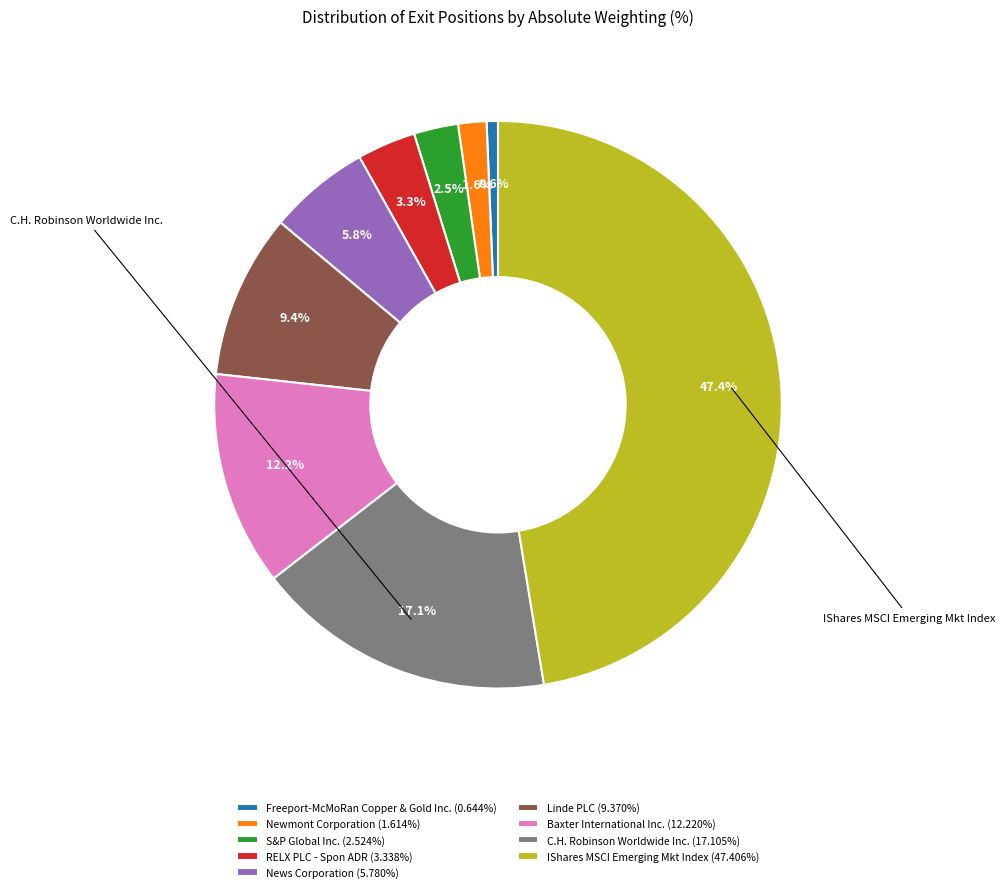

Which has a higher value, C.H. Robinson Worldwide Inc. or Freeport-McMoRan Copper & Gold Inc.?

C.H. Robinson Worldwide Inc.